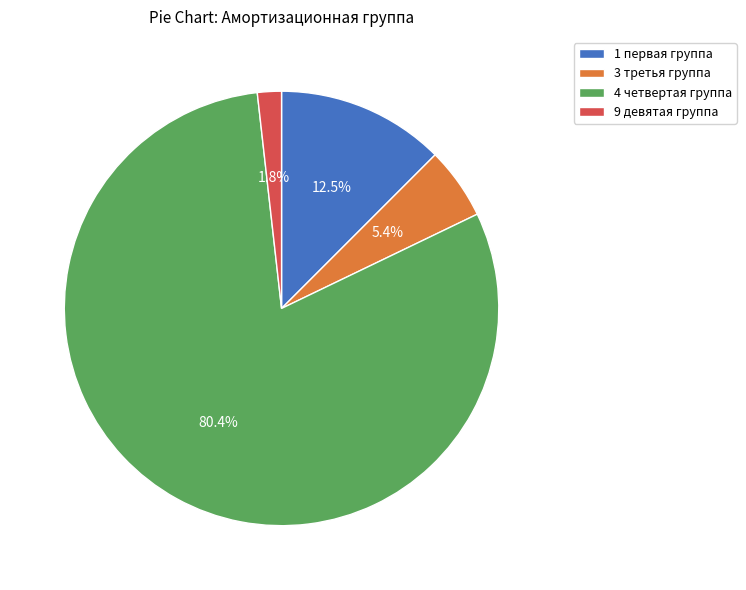

Between 3 третья группа and 4 четвертая группа, which is larger?

4 четвертая группа